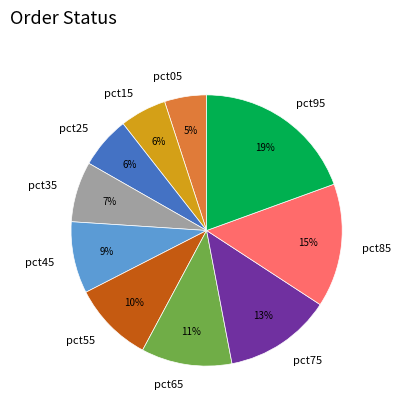

How many slices are in this pie chart?

10